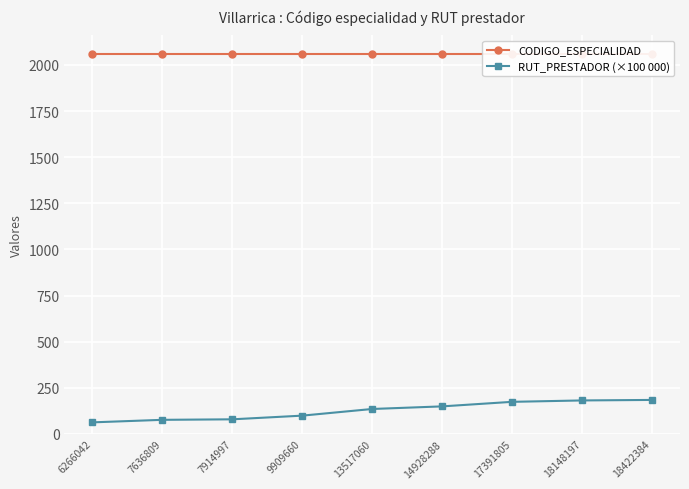

At 13517060, list the series in order from smallest to largest.

RUT_PRESTADOR (×100 000), CODIGO_ESPECIALIDAD